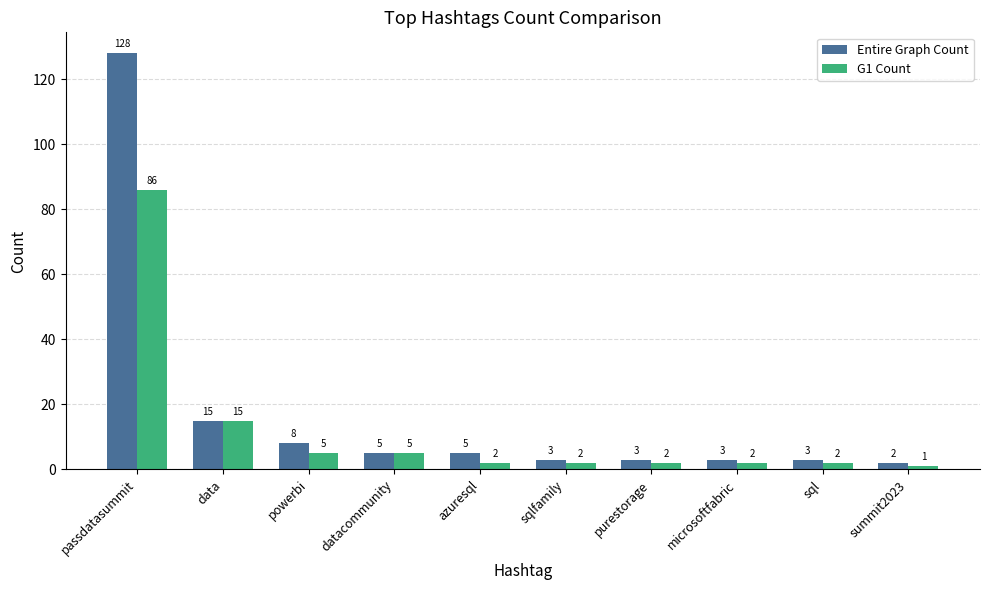

What is the minimum value shown in the chart?

1